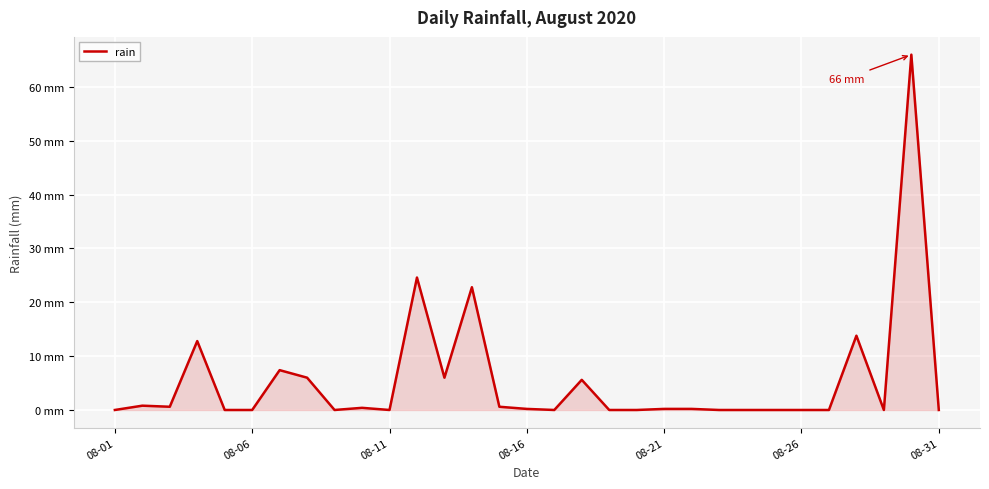

True or false: there are more than 2 points higher than both neighbors.

True